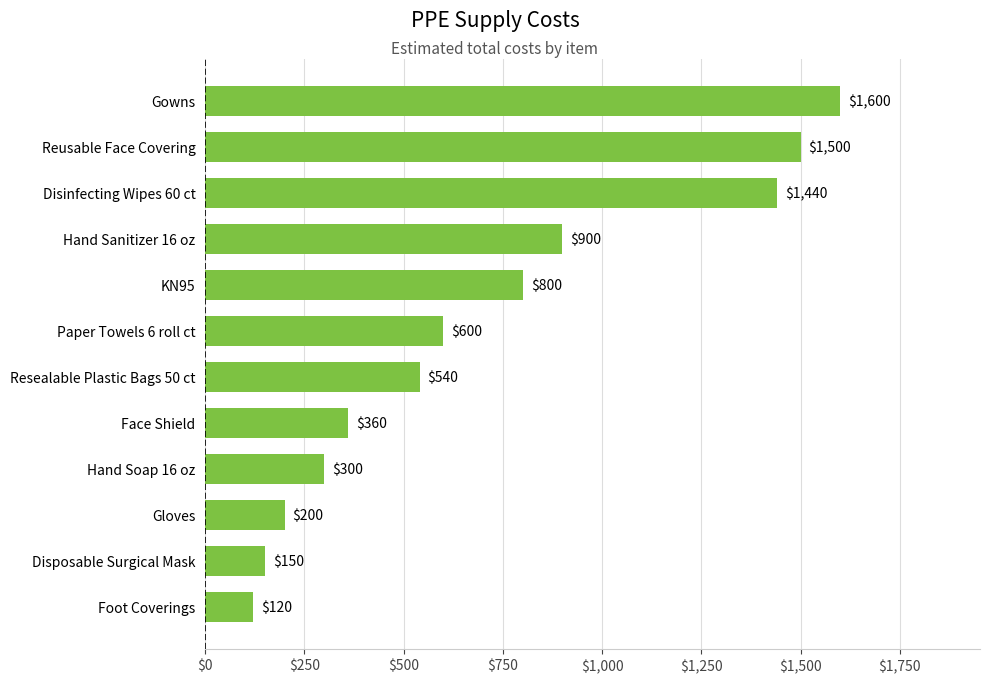

Rank the categories by value from lowest to highest.

Foot Coverings, Disposable Surgical Mask, Gloves, Hand Soap 16 oz, Face Shield, Resealable Plastic Bags 50 ct, Paper Towels 6 roll ct, KN95, Hand Sanitizer 16 oz, Disinfecting Wipes 60 ct, Reusable Face Covering, Gowns